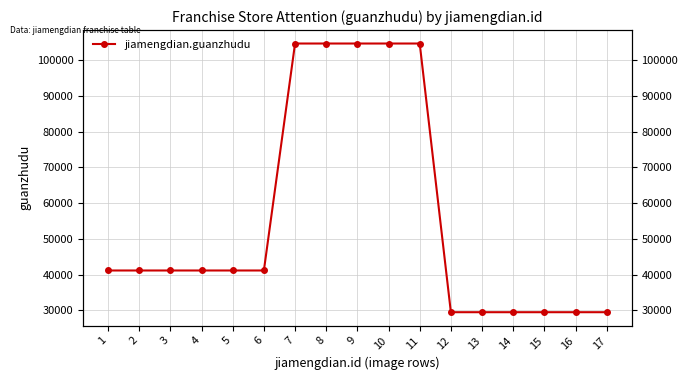

True or false: the data shows 6810 at 15.

False